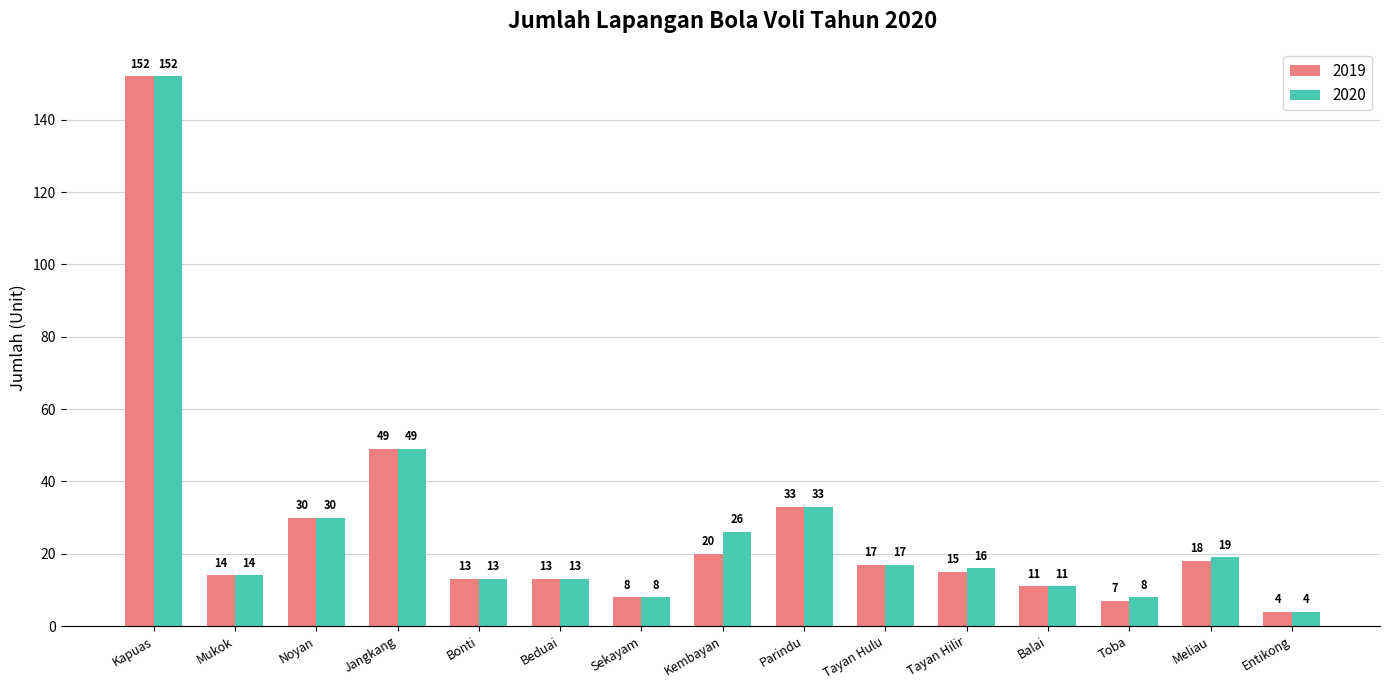

Are the bars grouped side by side (vs. stacked)?

Yes